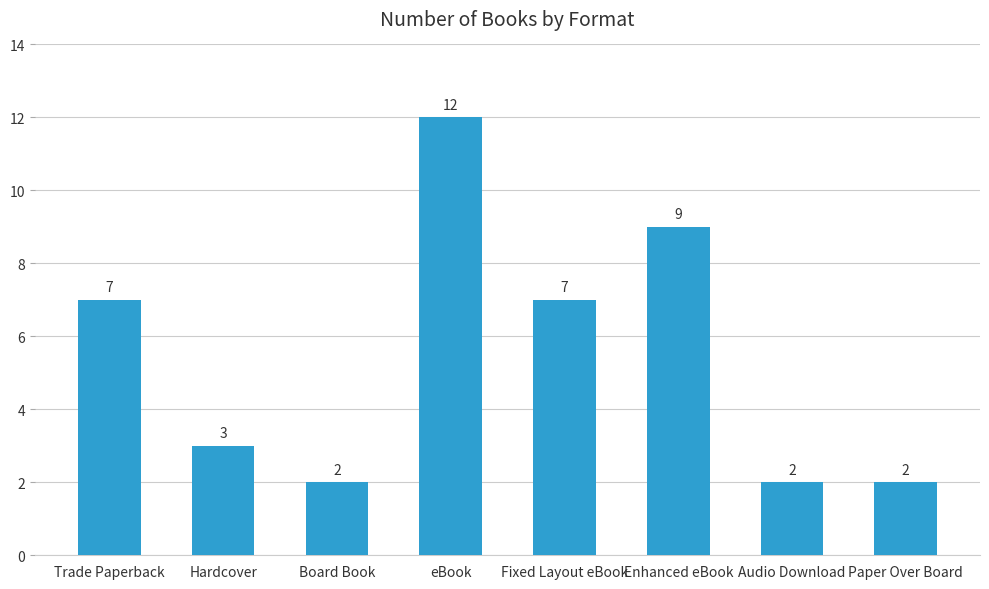

What is the value of the 7th bar from the left?

2